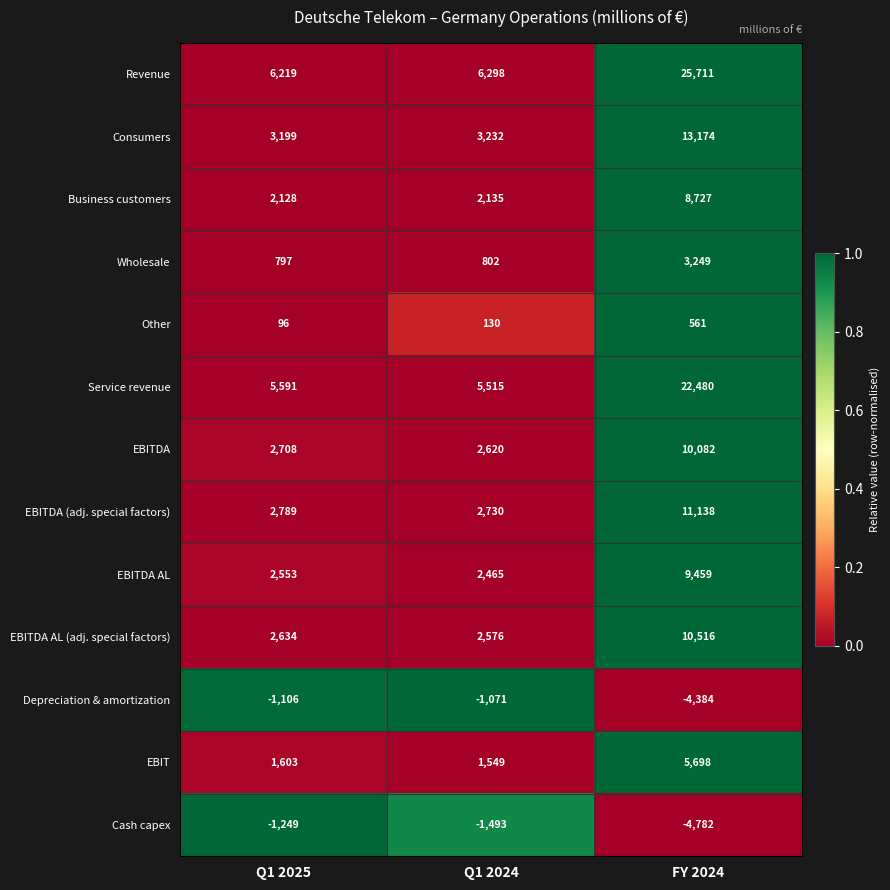

What is the difference between the highest and lowest values at Q1 2025?

7468